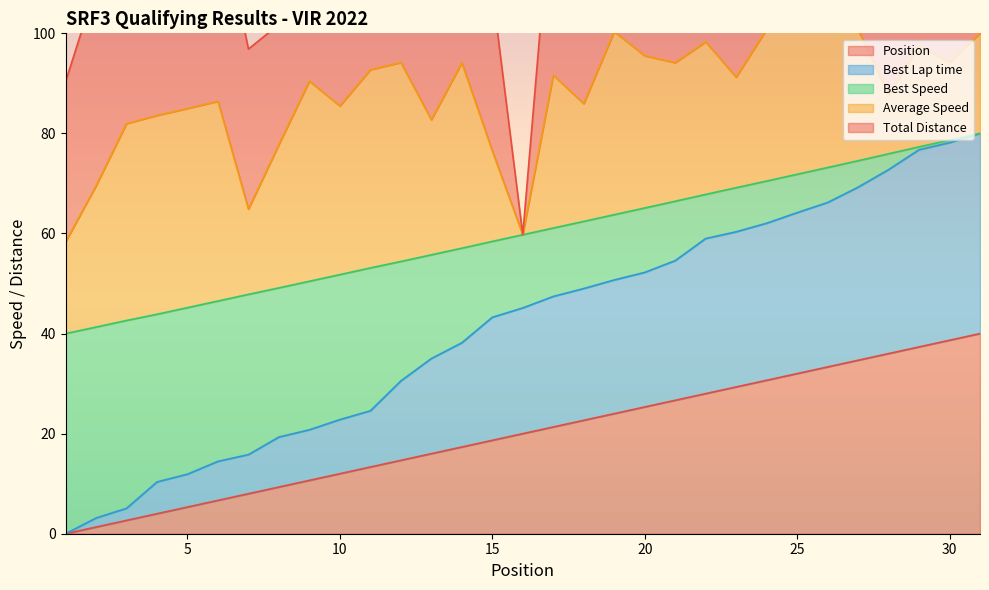

What is the difference between the maximum and minimum values in the Position series?

40.0